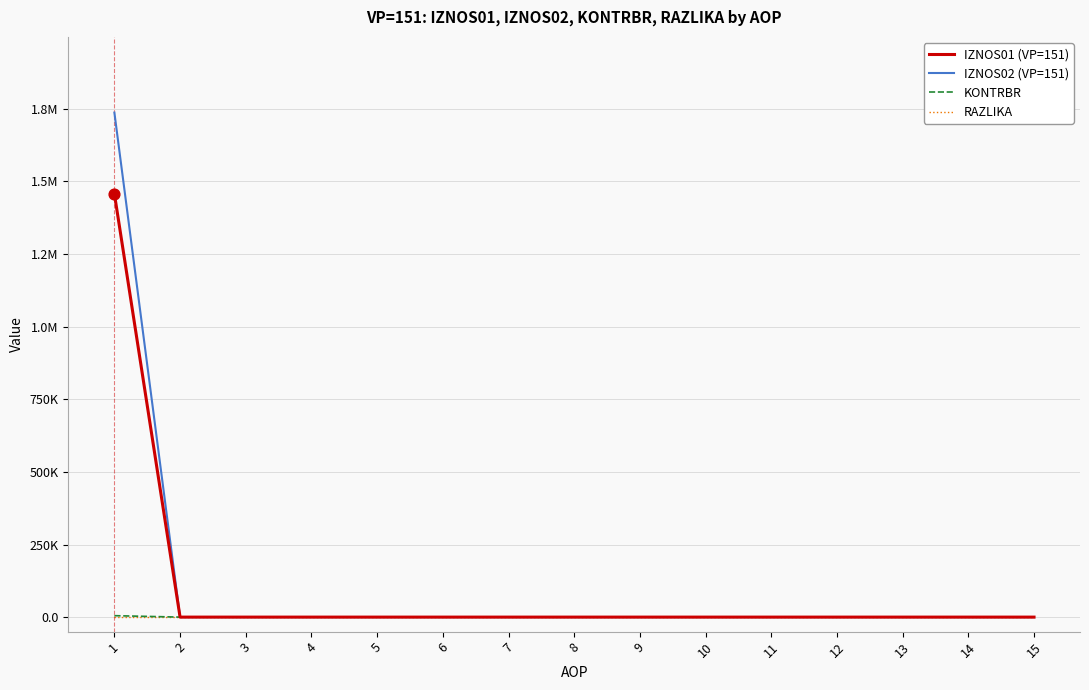

What are all the series names shown in the legend?

IZNOS01 (VP=151), IZNOS02 (VP=151), KONTRBR, RAZLIKA